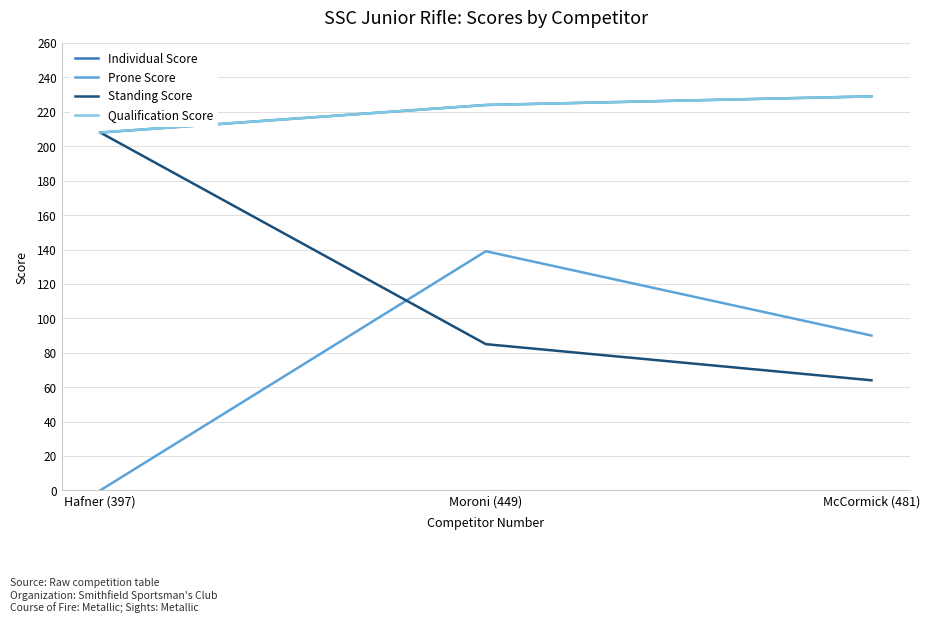

What is the total value across all series at McCormick (481)?

612